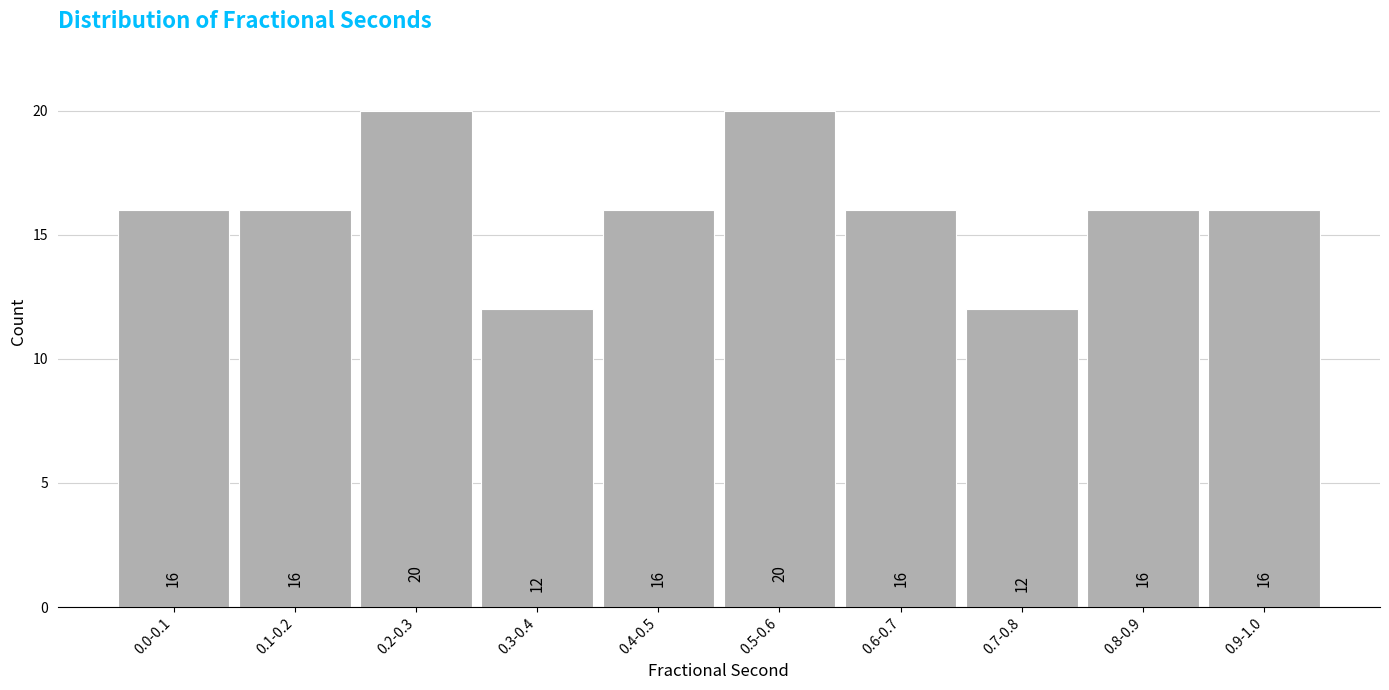

Reading left to right, transcribe all the data shown in this chart.

0.0-0.1=16	0.1-0.2=16	0.2-0.3=20	0.3-0.4=12	0.4-0.5=16	0.5-0.6=20	0.6-0.7=16	0.7-0.8=12	0.8-0.9=16	0.9-1.0=16